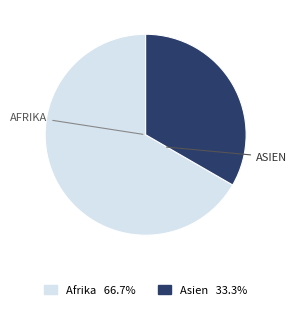

Is there any slice that represents more than half of the pie?

Yes